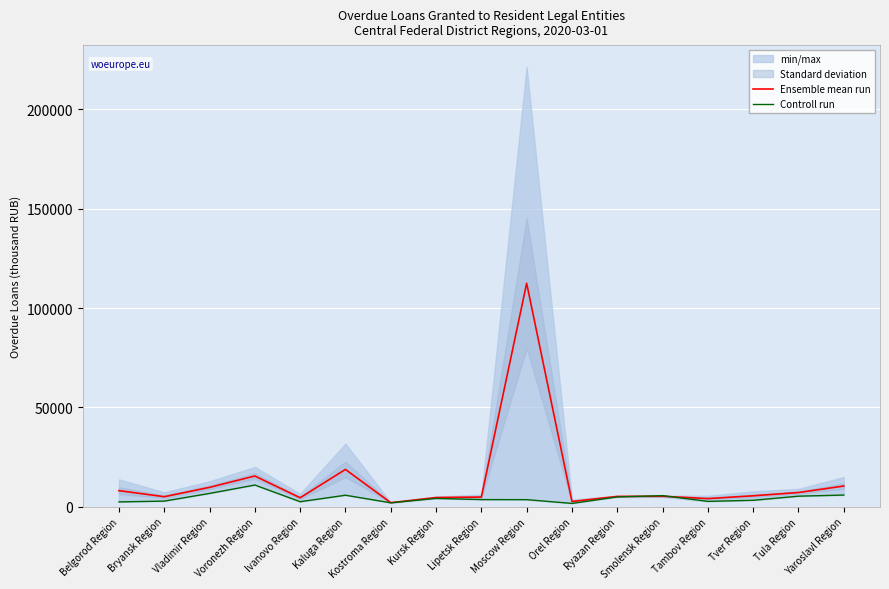

Where is Ensemble mean run nearest to the value 57257?

Kaluga Region